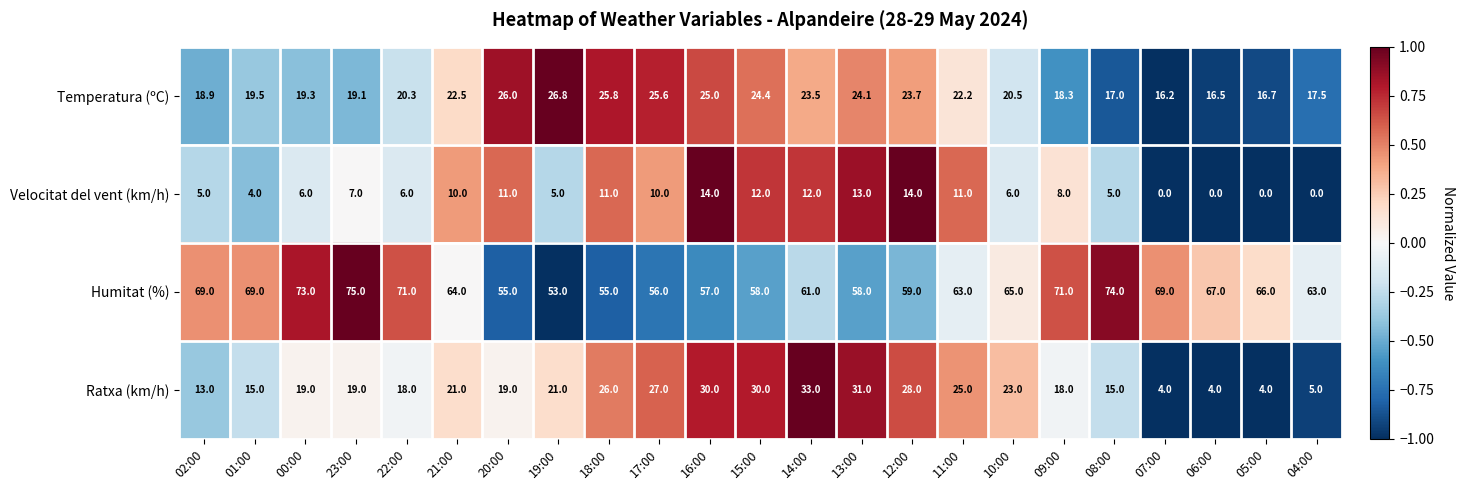

Which series has the largest range (max minus min)?

Ratxa (km/h)